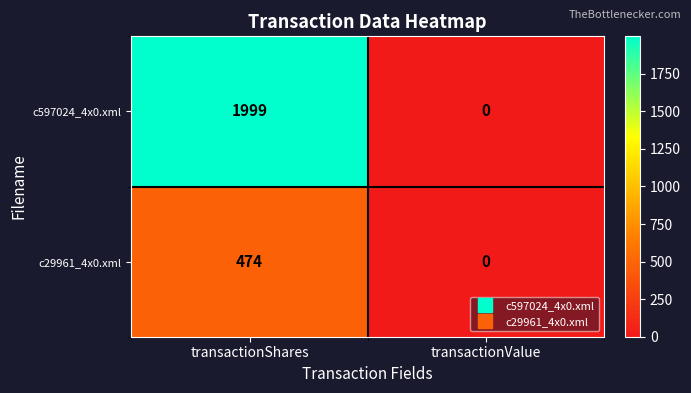

The c29961_4x0.xml series shows 0 at transactionValue. True or false?

True